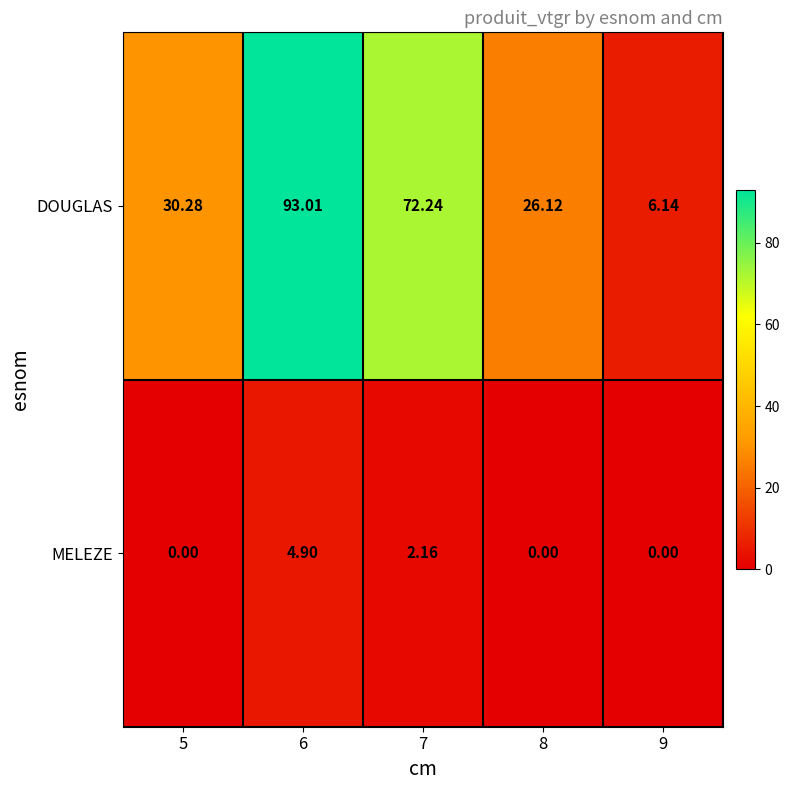

Which series changed the most between 8 and 9?

DOUGLAS